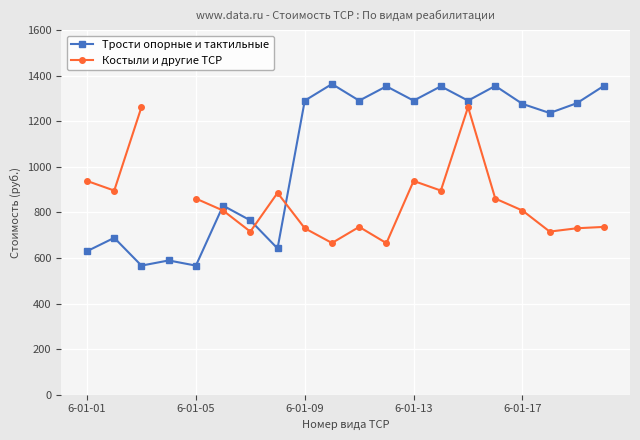

Read the Костыли и другие ТСР value at 6-01-01.

938.4